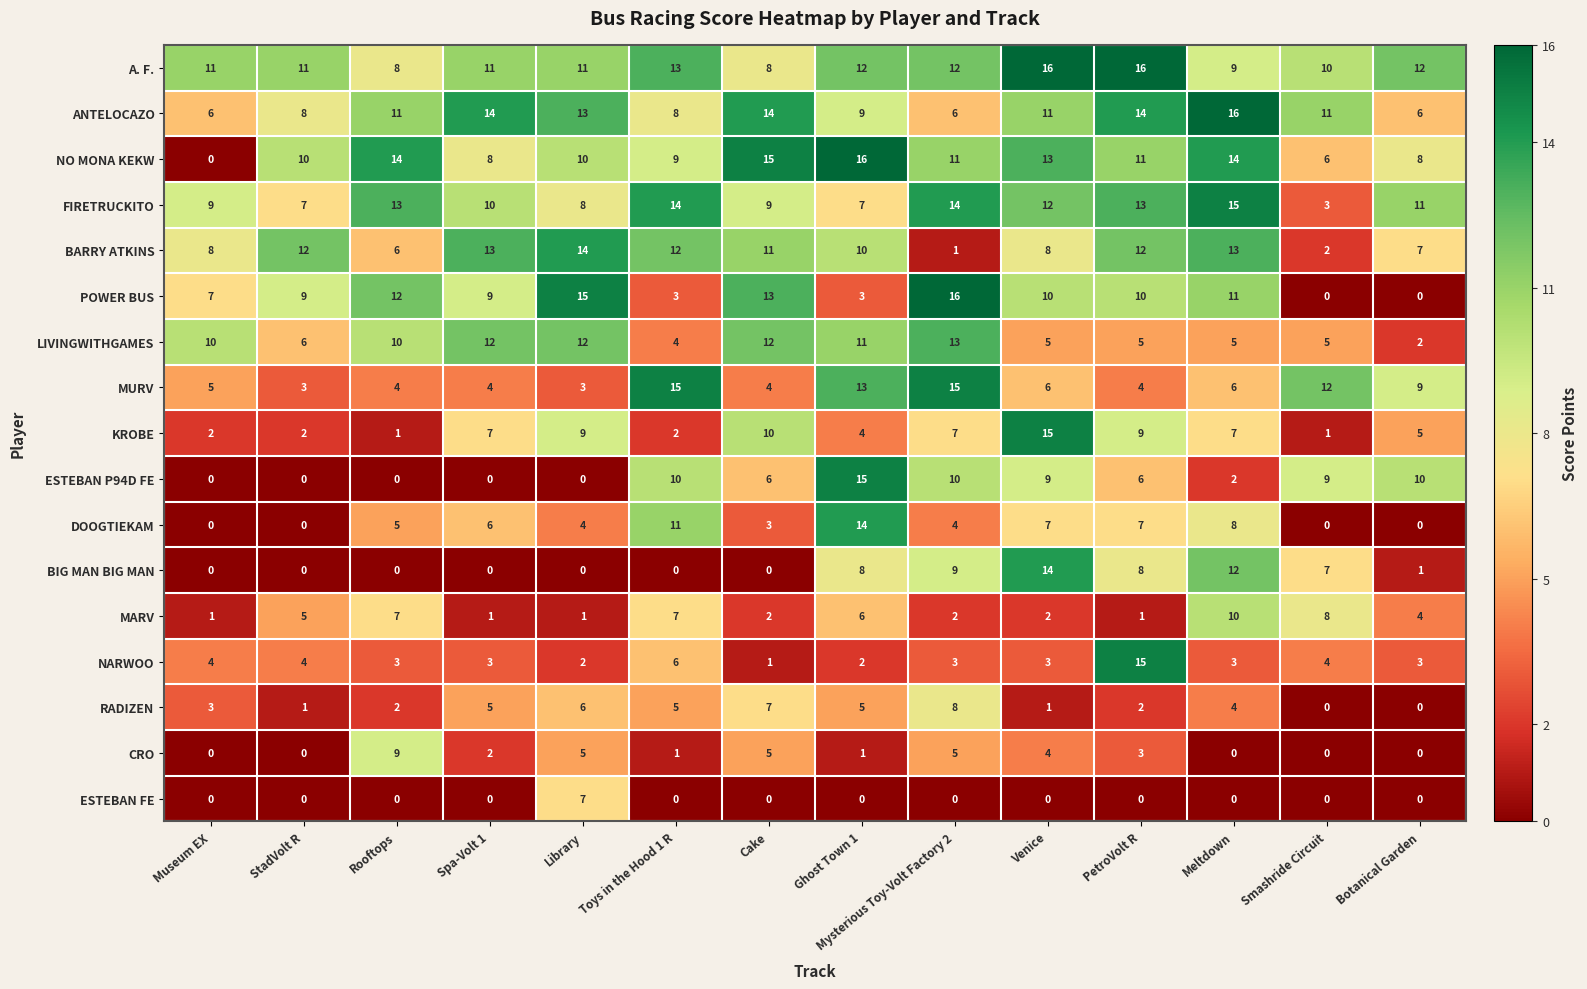

The POWER BUS series shows 3 at Toys in the Hood 1 R. True or false?

True